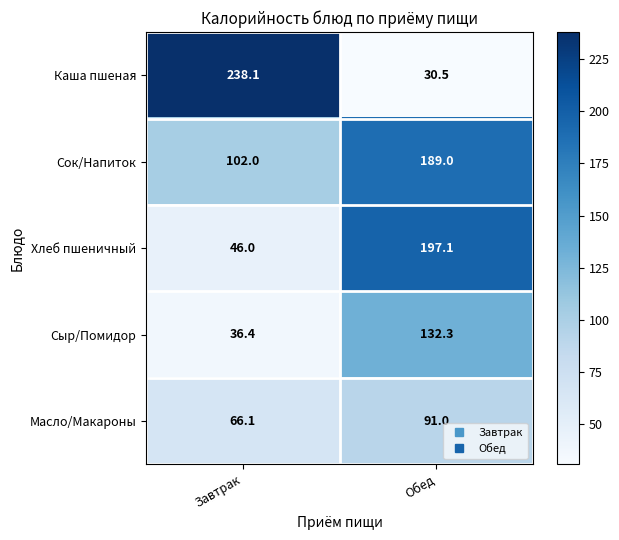

What is the difference between the Масло/Макароны values at Обед and Завтрак?

24.9